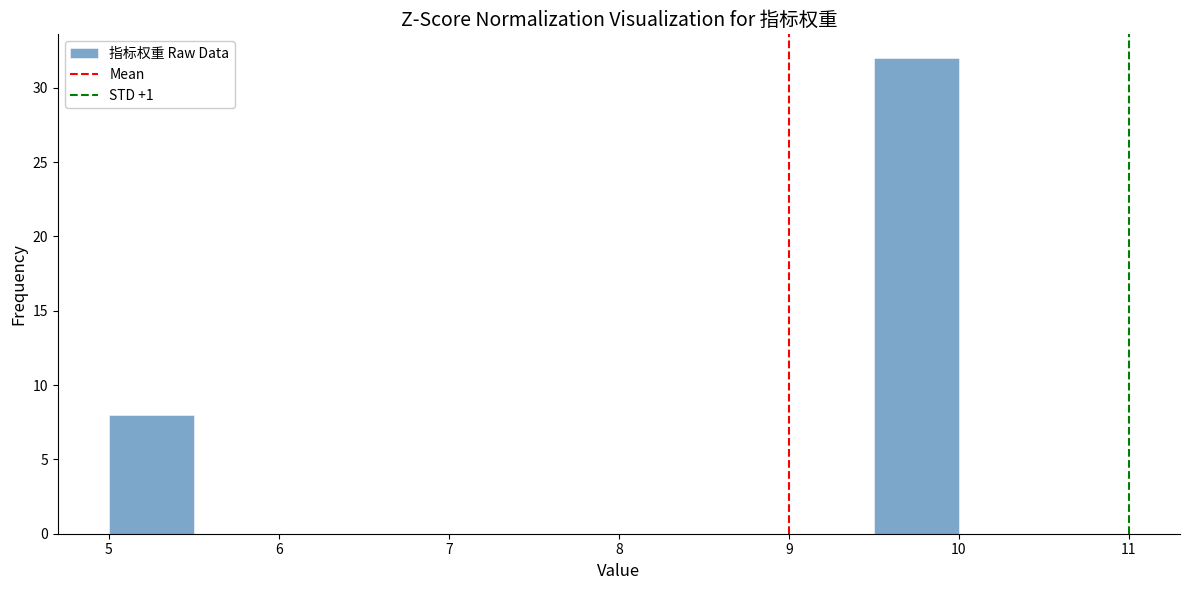

Reading left to right, list every bar in this chart as the range it spans on the x-axis followed by its height. The values are not printed on the chart, so give them approximately, as read against the axis.

5.0 to 5.5: 8
5.5 to 6.0: 0
6.0 to 6.5: 0
6.5 to 7.0: 0
7.0 to 7.5: 0
7.5 to 8.0: 0
8.0 to 8.5: 0
8.5 to 9.0: 0
9.0 to 9.5: 0
9.5 to 10.0: 32